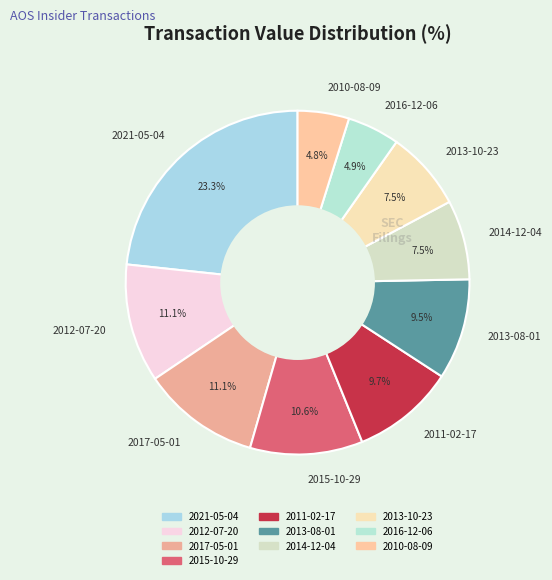

What percentage is the 2011-02-17 slice, to the nearest percent?

10%